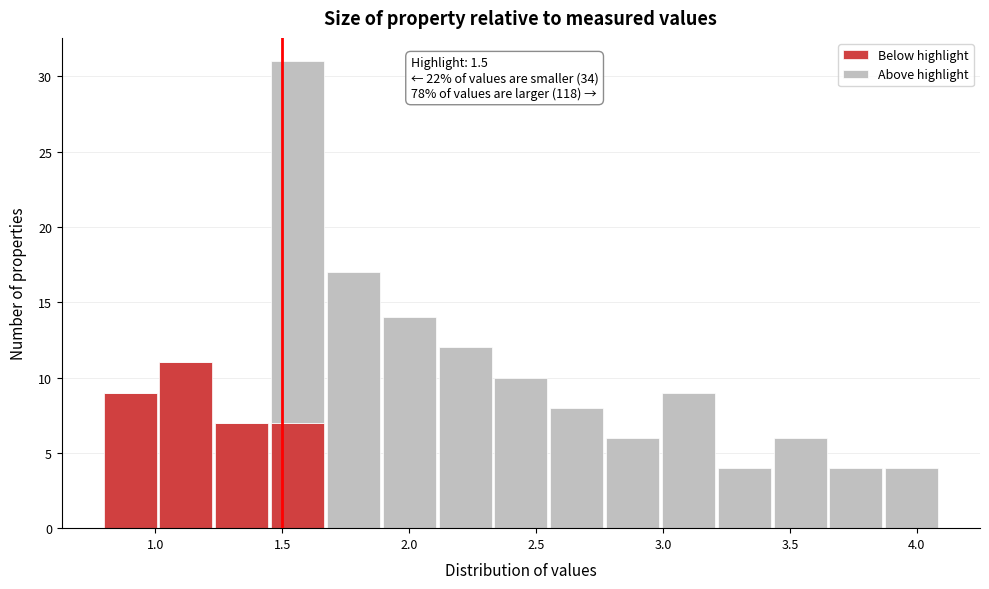

Which range on the x-axis has the tallest stacked bar (by total height)?

1.45 to 1.67